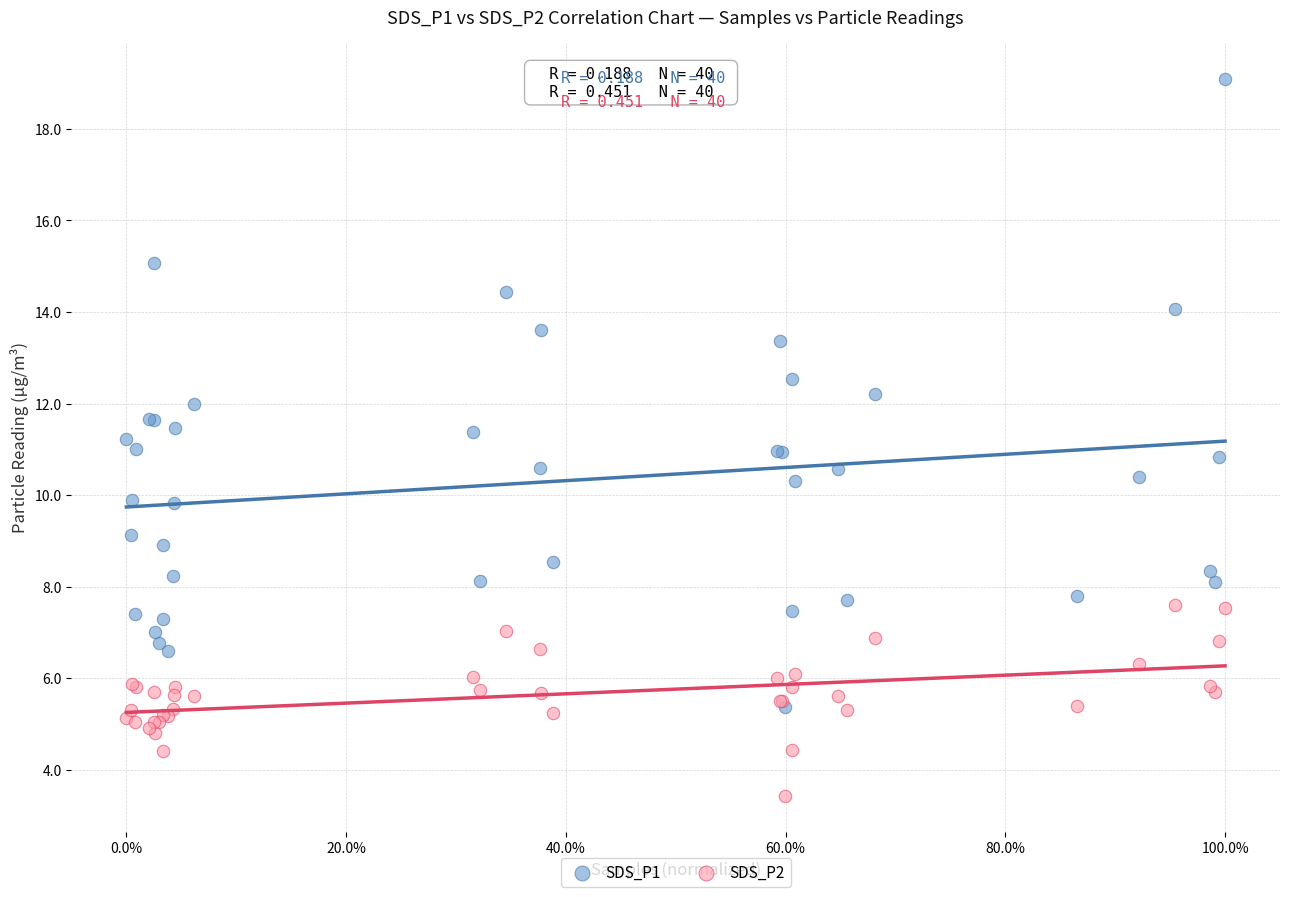

What are all the series names shown in the legend?

SDS_P1, SDS_P2